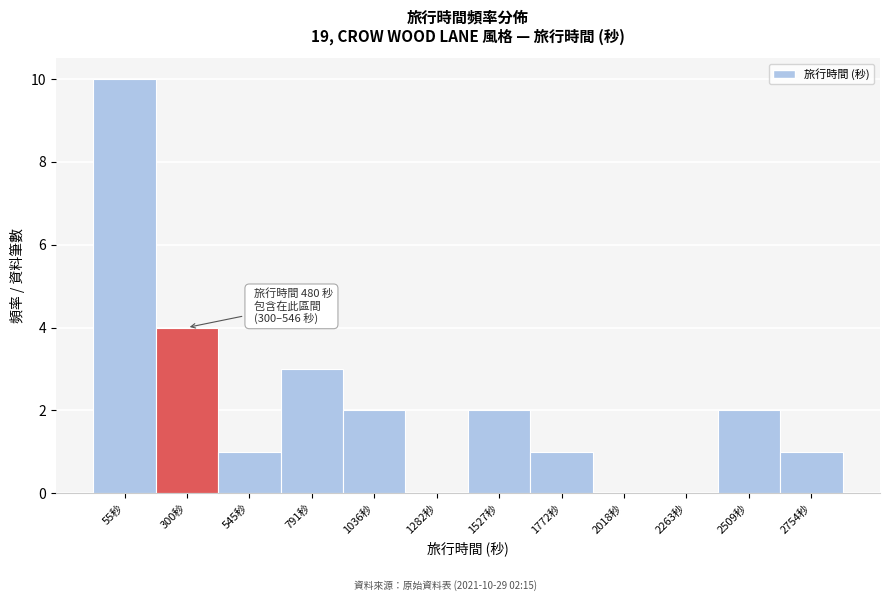

Reading left to right, transcribe all the data shown in this chart.

55秒=10	300秒=4	545秒=1	791秒=3	1036秒=2	1282秒=0	1527秒=2	1772秒=1	2018秒=0	2263秒=0	2509秒=2	2754秒=1